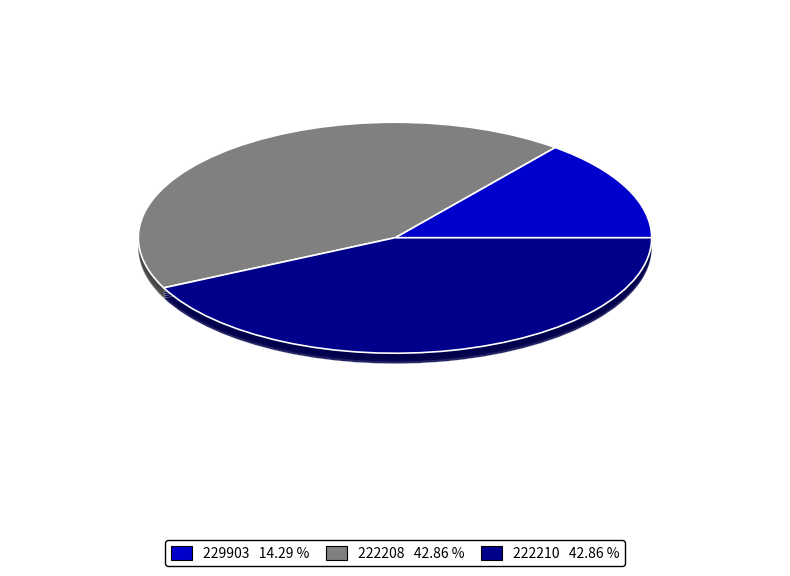

How many segments does this pie chart have?

3